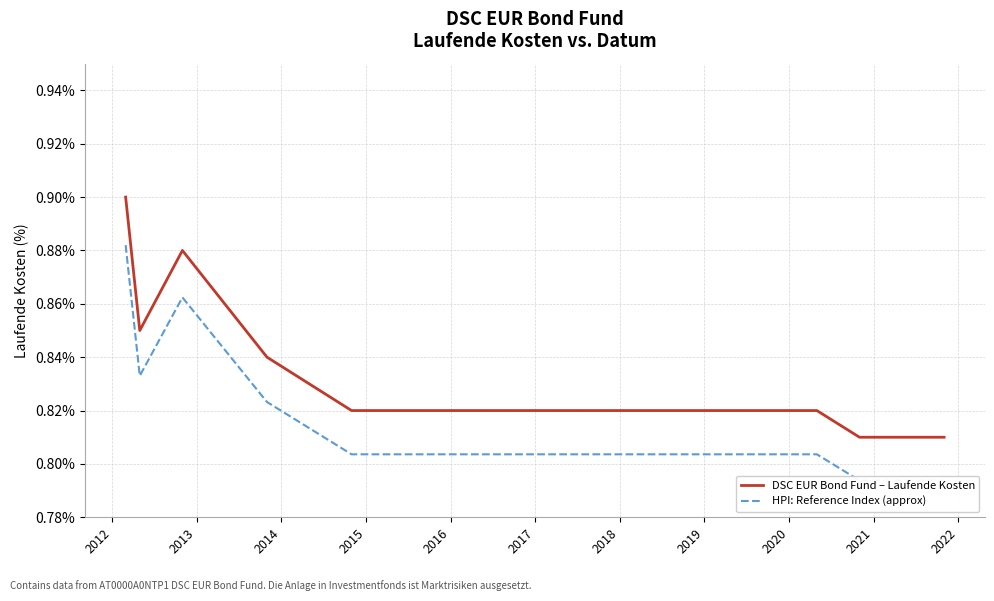

Which series has the largest total across all categories?

DSC EUR Bond Fund – Laufende Kosten